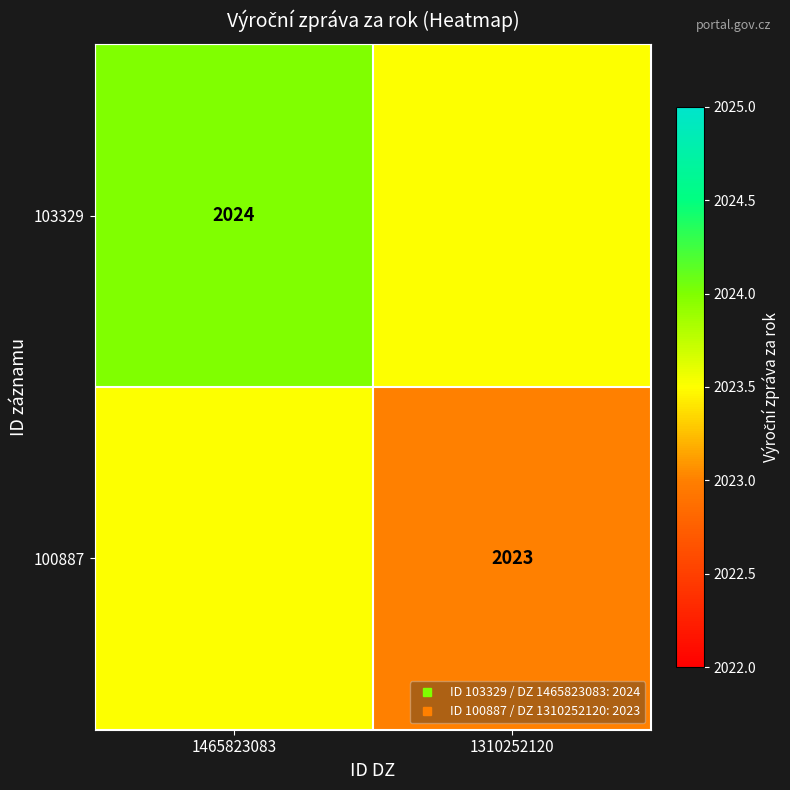

Which series has the largest total across all categories?

103329